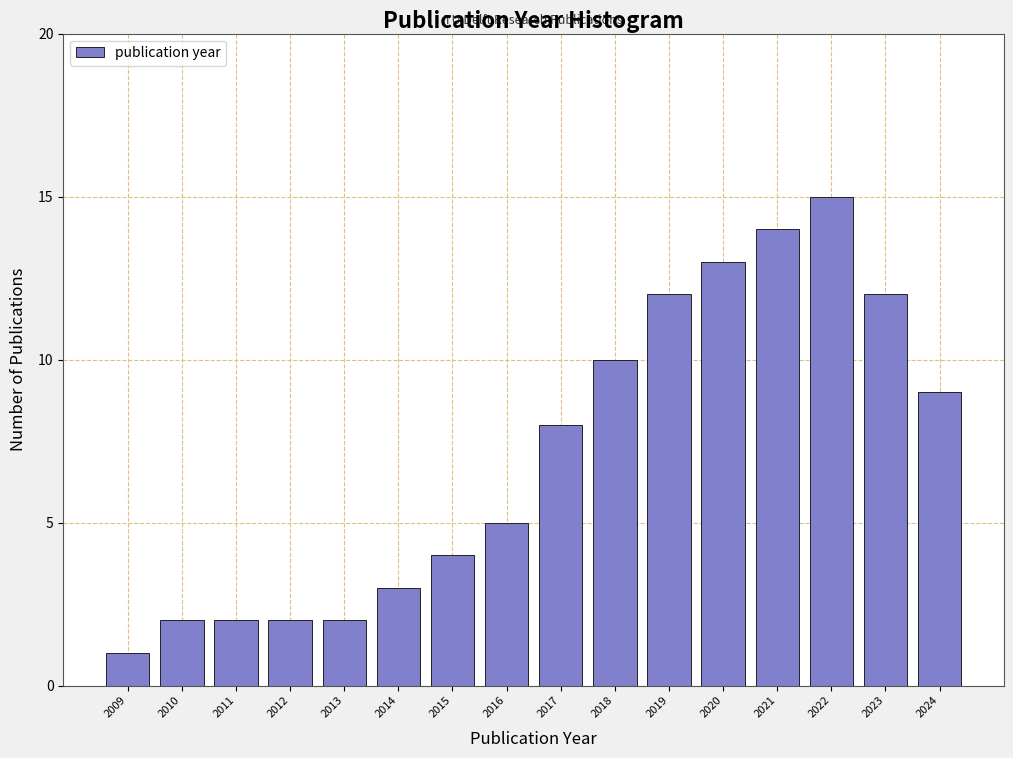

Reading right to left, extract all data points from this chart.

2024=9	2023=12	2022=15	2021=14	2020=13	2019=12	2018=10	2017=8	2016=5	2015=4	2014=3	2013=2	2012=2	2011=2	2010=2	2009=1